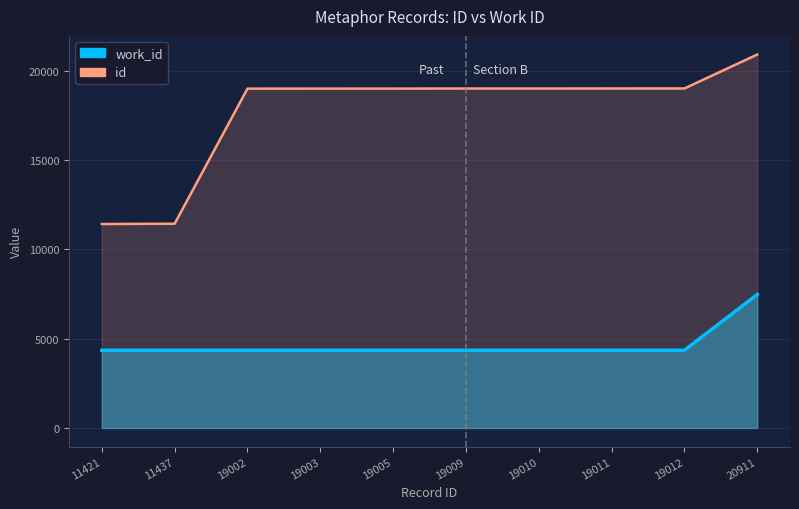

Which series changed the most between 19002 and 19005?

id